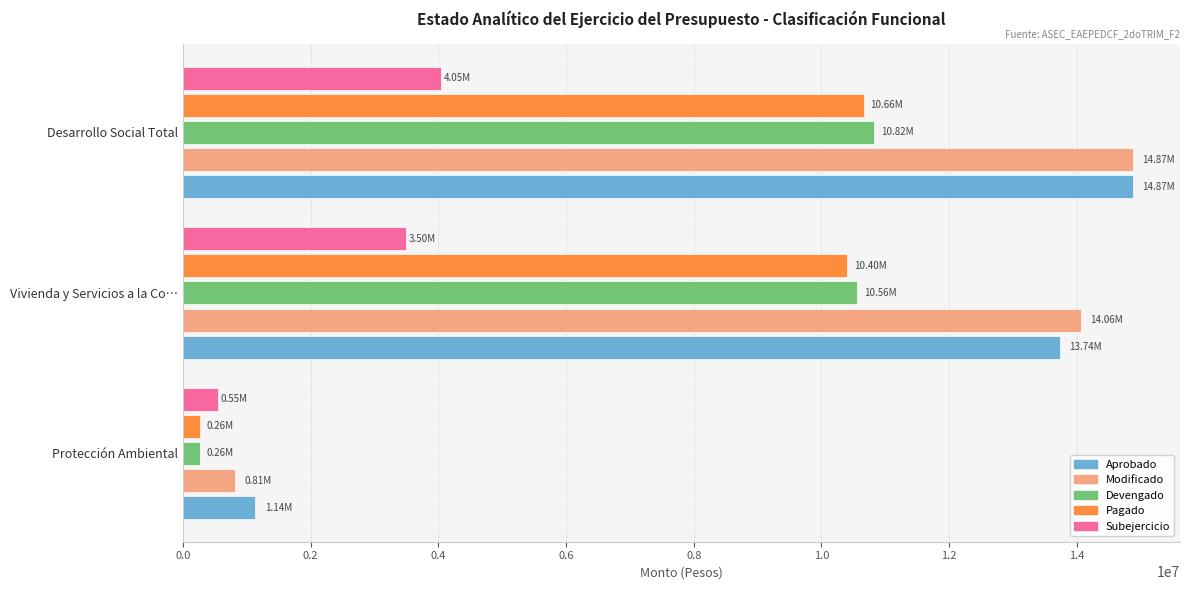

What is the total value across all series at Desarrollo Social Total?

55274435.4